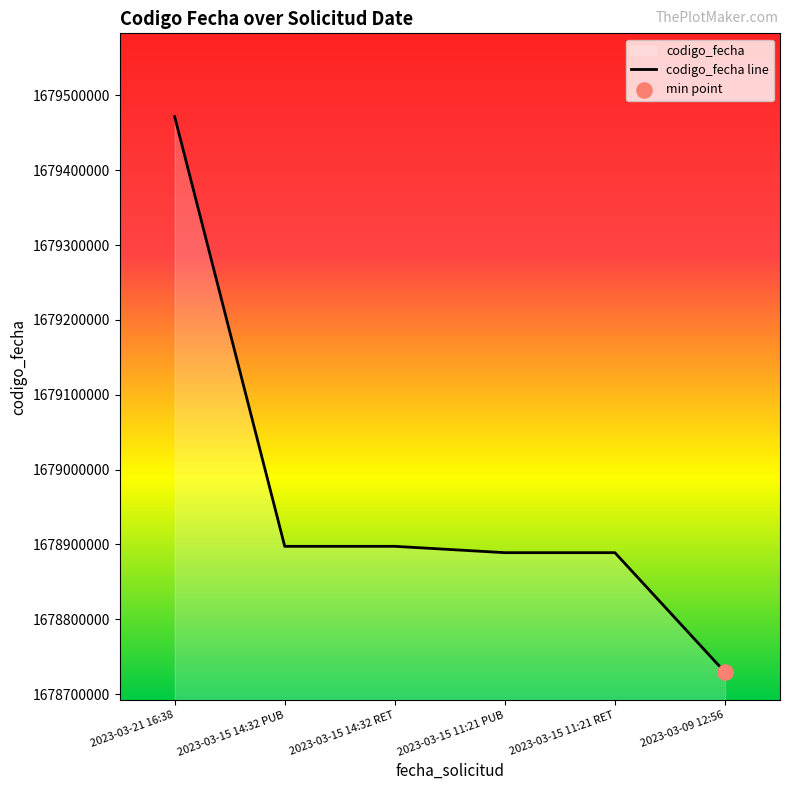

Which has a higher value, 2023-03-15 11:21 PUB or 2023-03-21 16:38?

2023-03-21 16:38